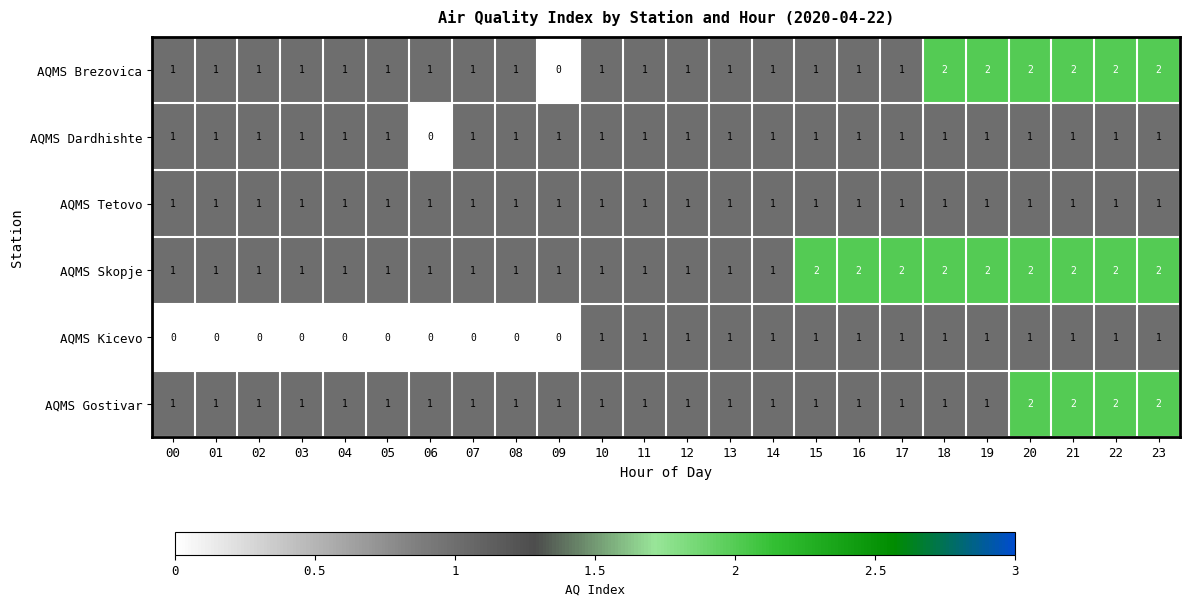

What is the sum of all AQMS Brezovica values?

29